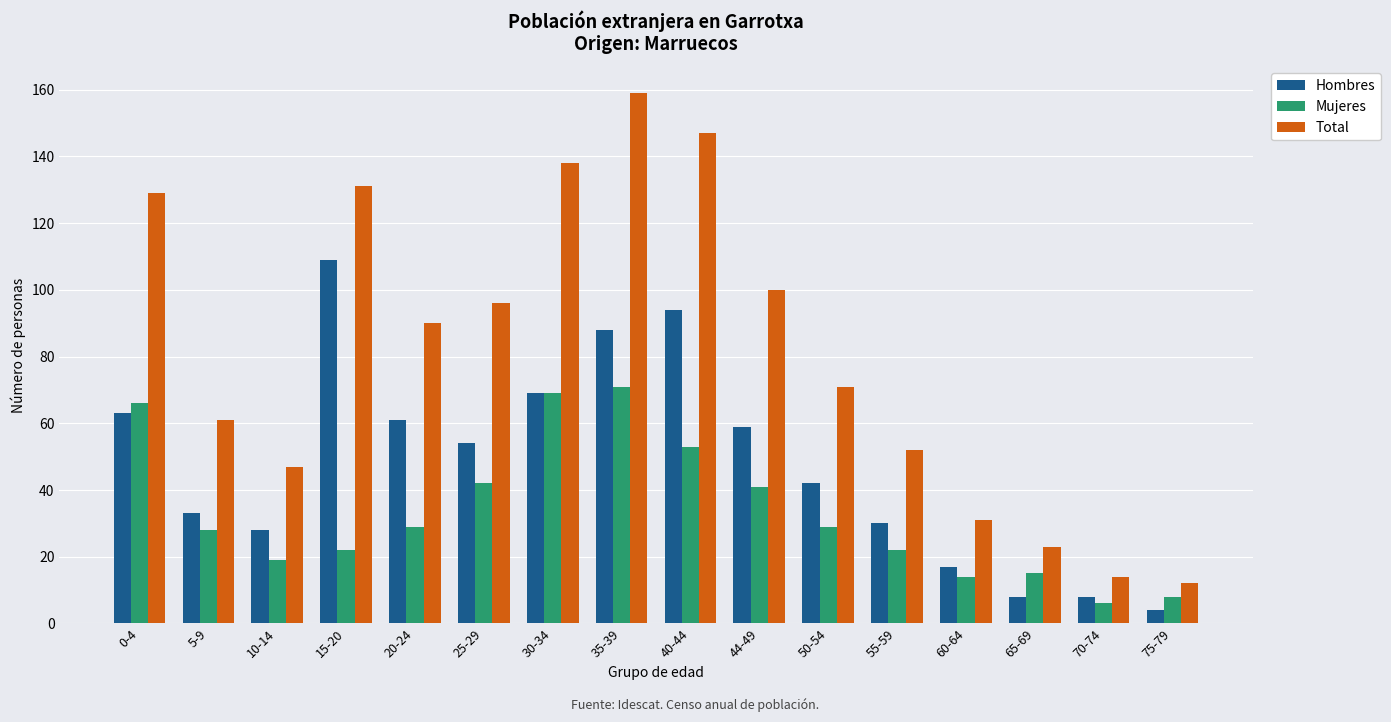

Rank the series by their average value, from lowest to highest.

Mujeres, Hombres, Total